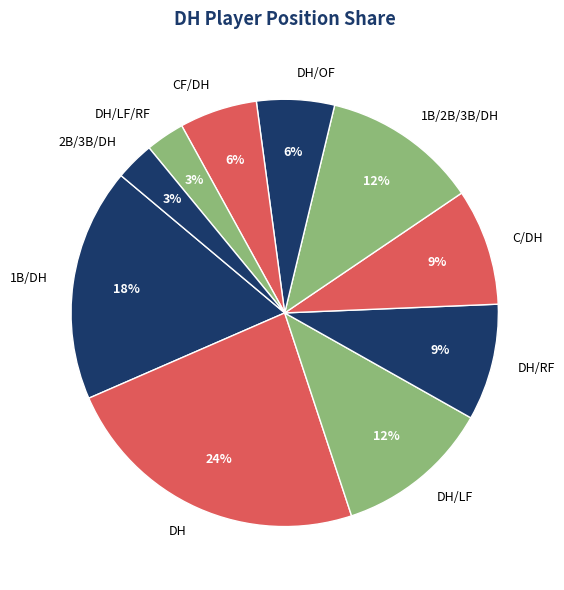

What is the largest slice in the pie chart?

DH